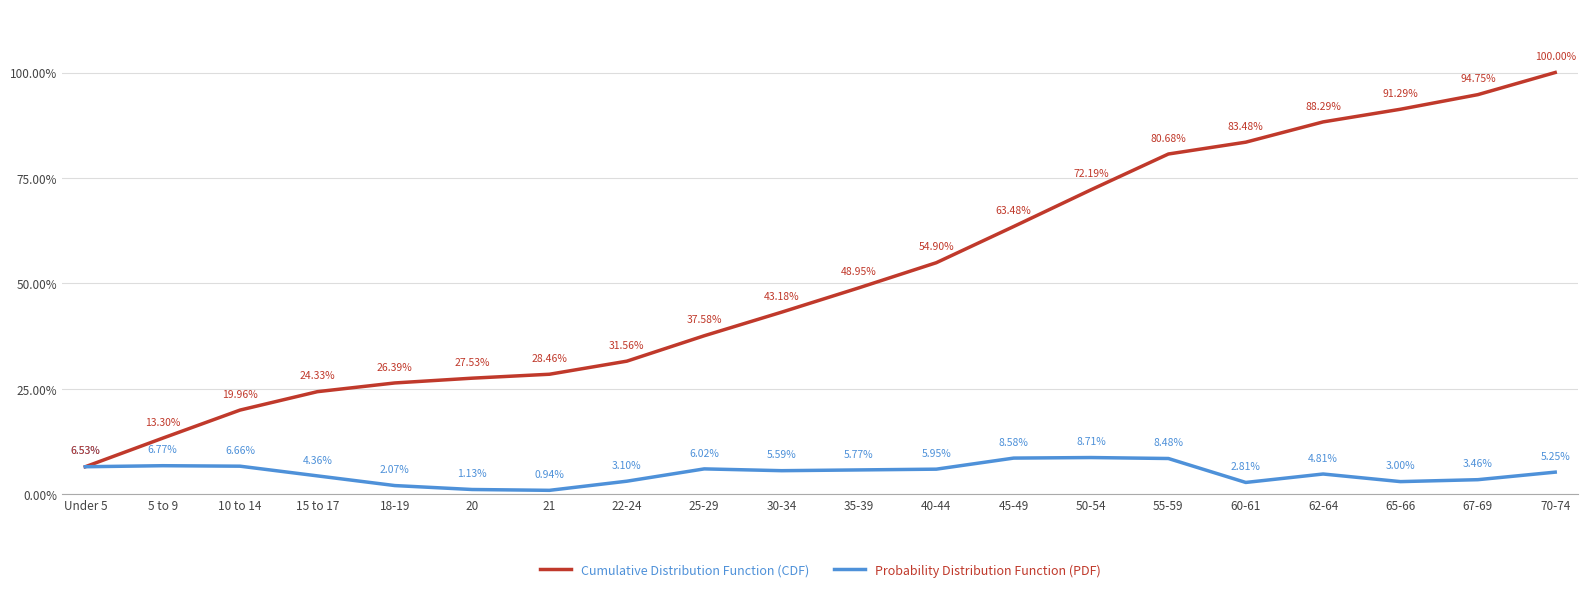

Which label corresponds to the largest value in the chart?

70-74